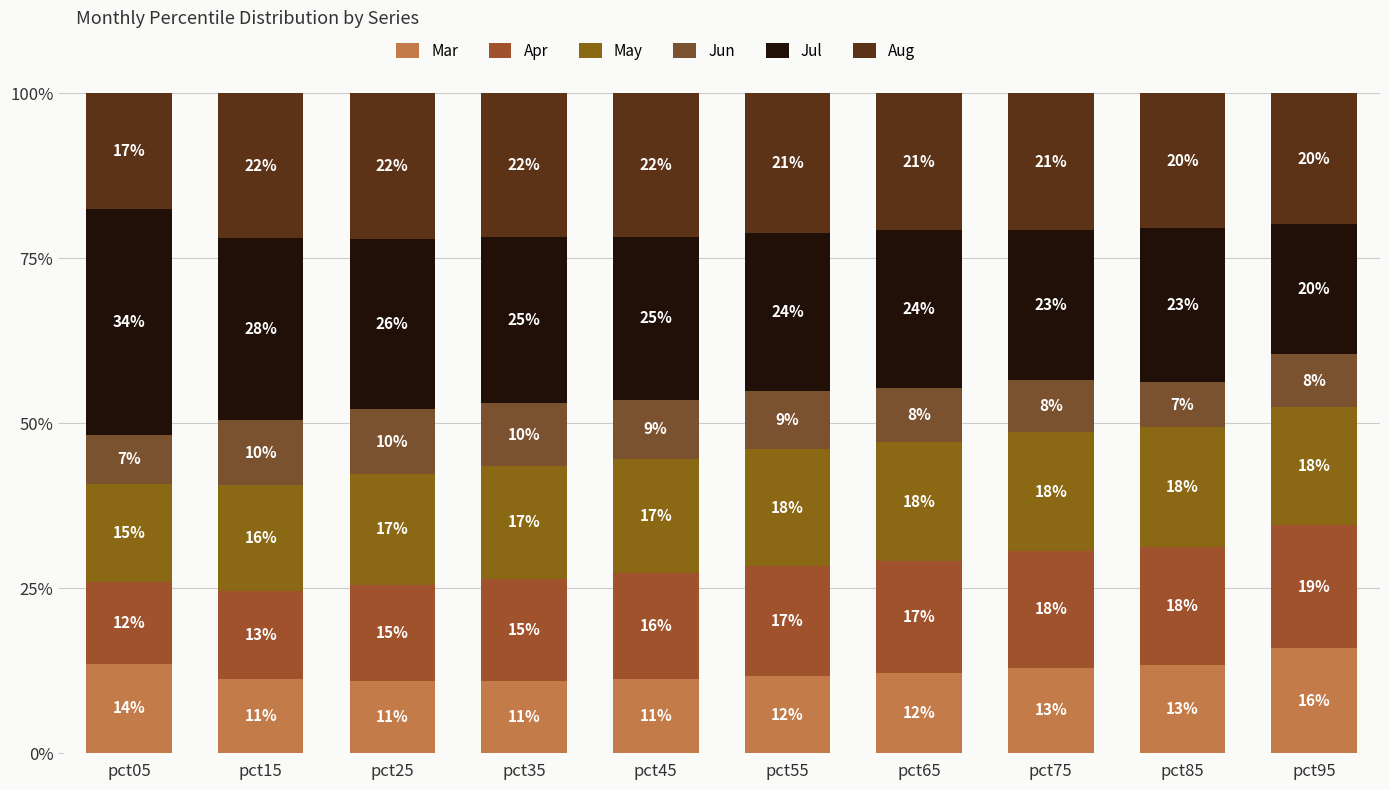

True or false: Apr has a value of 17.9 at pct85.

True